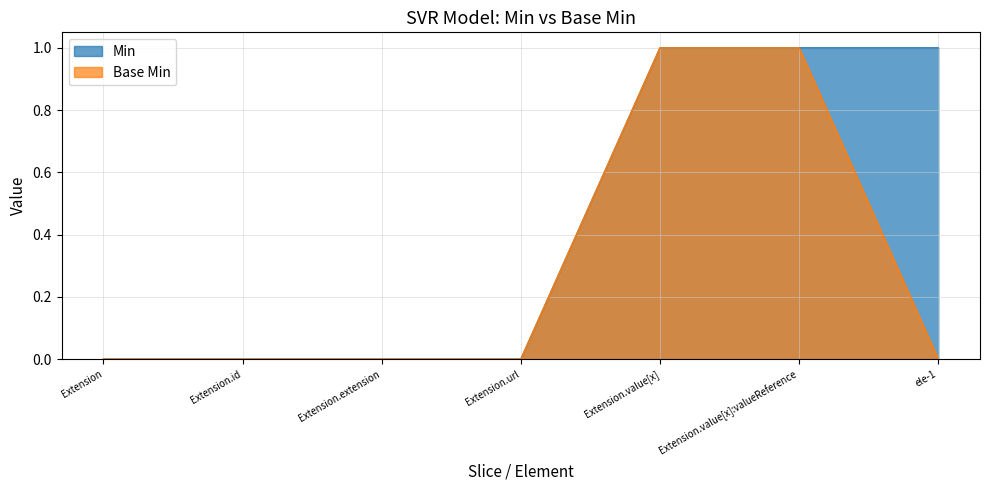

At which label does Base Min reach its minimum?

Extension